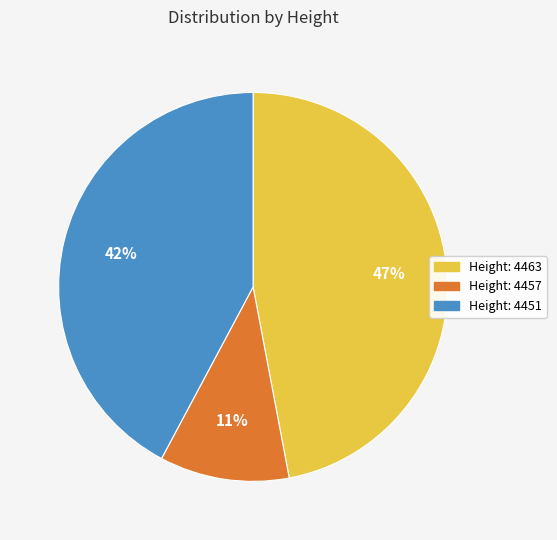

To the nearest percent, what is the average slice percentage?

33%